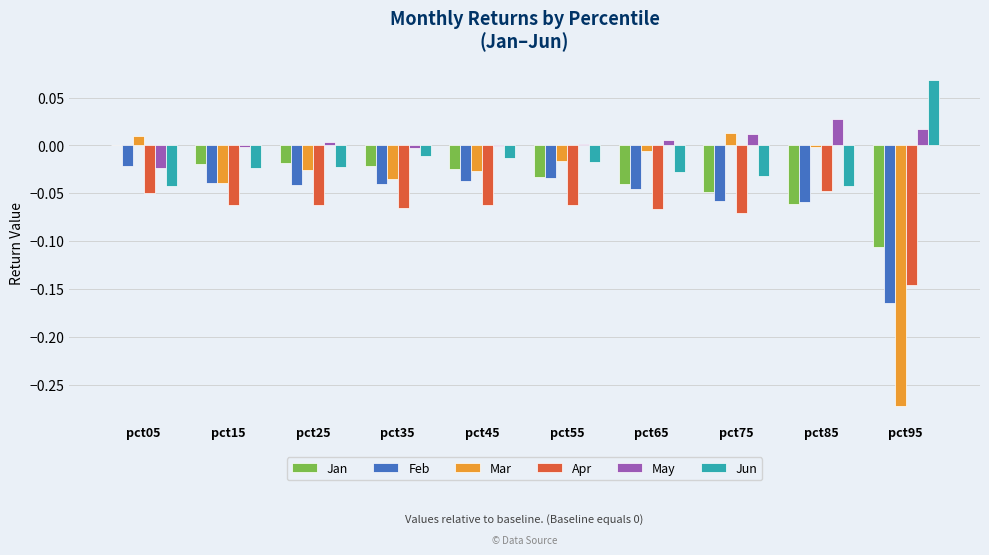

At which label does Jun reach its peak?

pct95